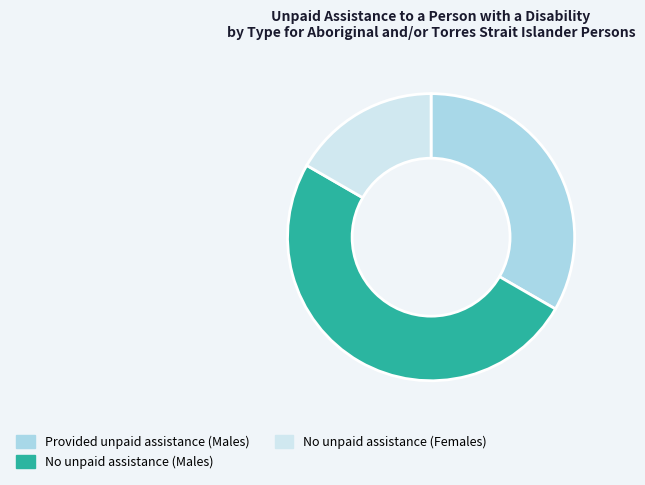

How many slices are in this pie chart?

3